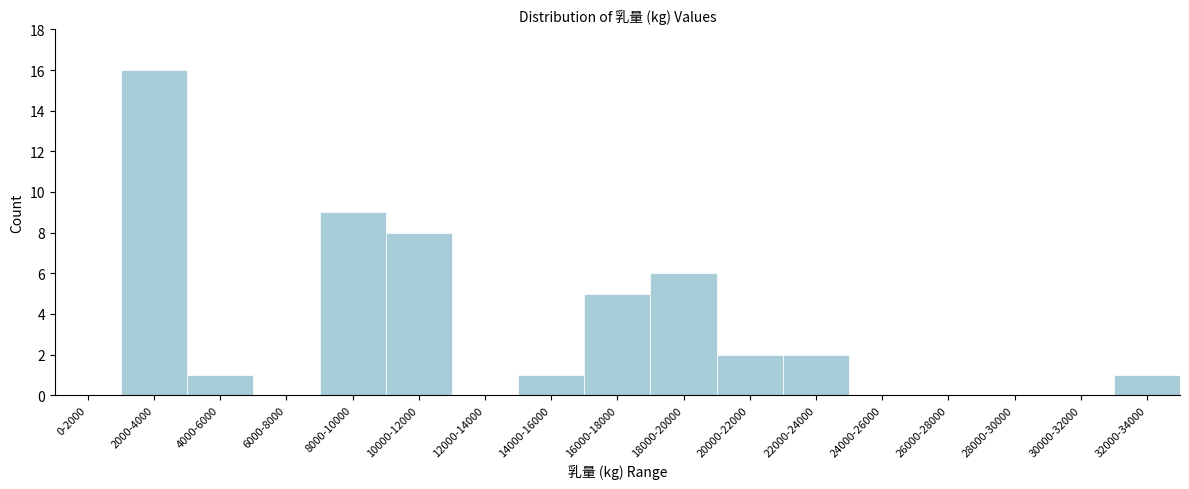

Reading left to right, what are all the values shown in this chart?

0-2000=0	2000-4000=16	4000-6000=1	6000-8000=0	8000-10000=9	10000-12000=8	12000-14000=0	14000-16000=1	16000-18000=5	18000-20000=6	20000-22000=2	22000-24000=2	24000-26000=0	26000-28000=0	28000-30000=0	30000-32000=0	32000-34000=1